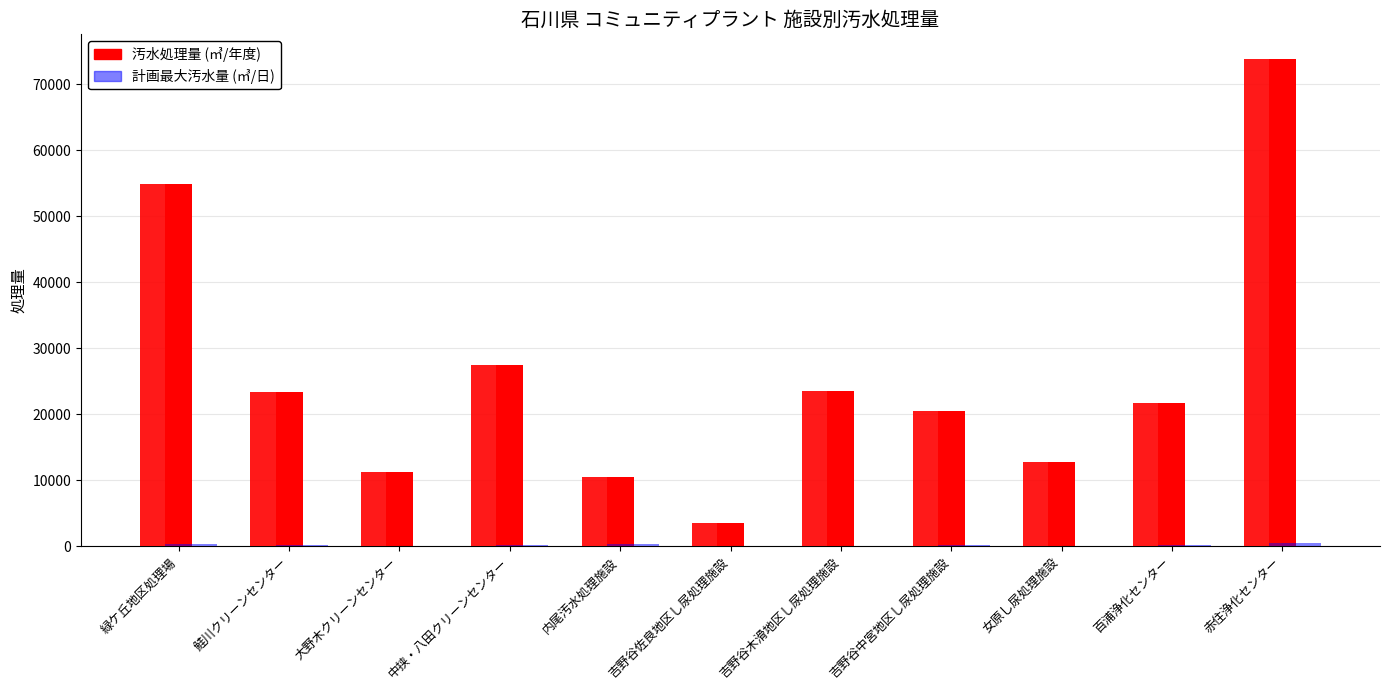

Which series changed the most between 吉野谷佐良地区し尿処理施設 and 吉野谷木滑地区し尿処理施設?

汚水処理量 (㎥/年度)